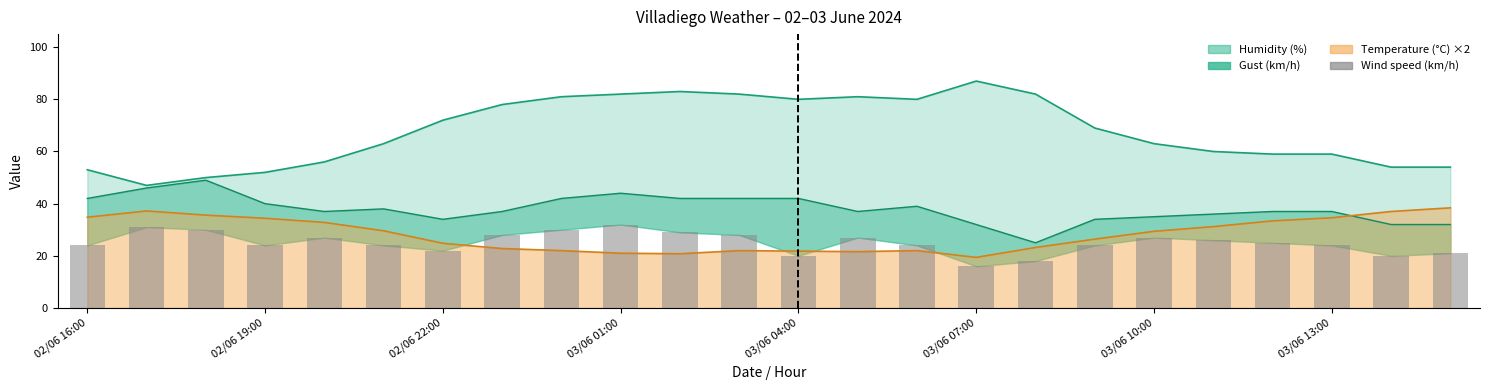

What is the difference between the maximum and minimum values?

16